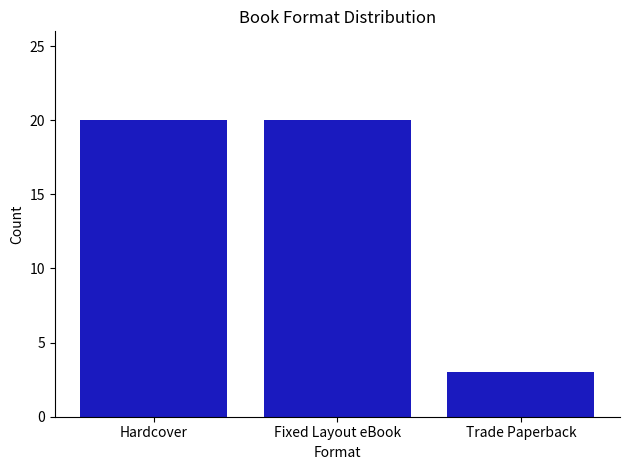

What is the difference between the values at Fixed Layout eBook and Trade Paperback?

17